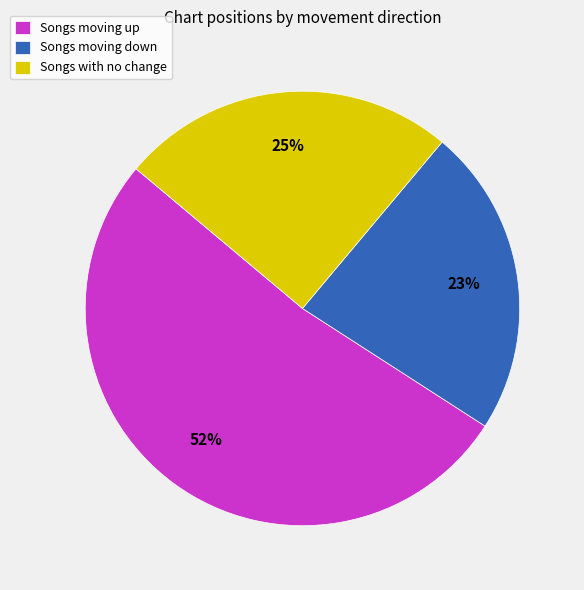

To the nearest percent, what is the average slice percentage?

33%